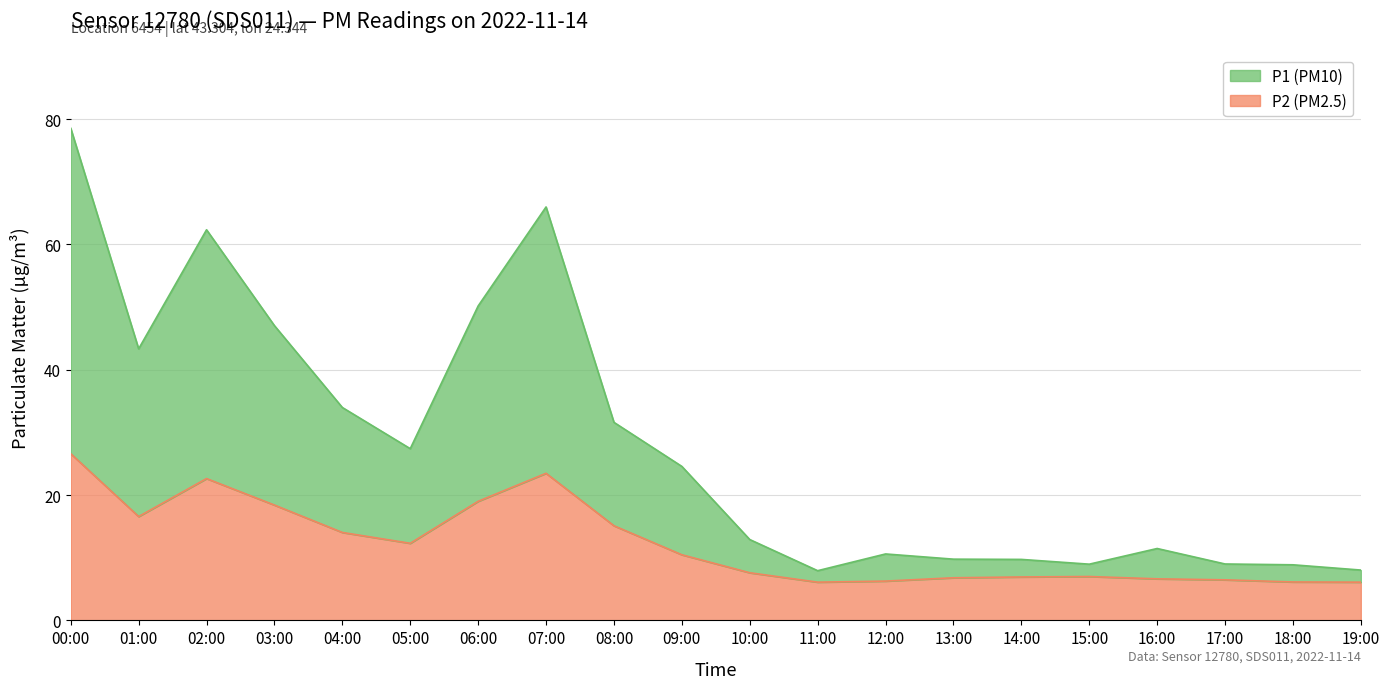

How many lines are shown in the chart?

2